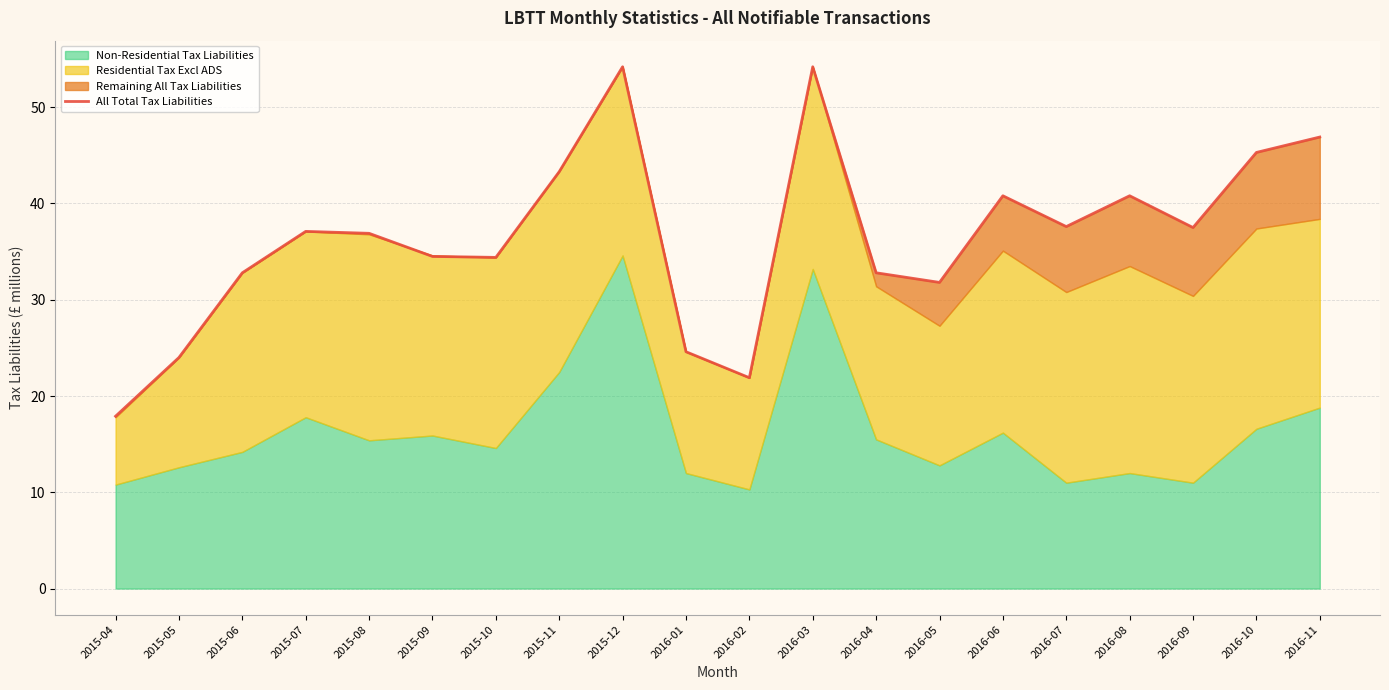

Approximately how many times larger is the value at 2015-08 compared to 2016-07?

1.0